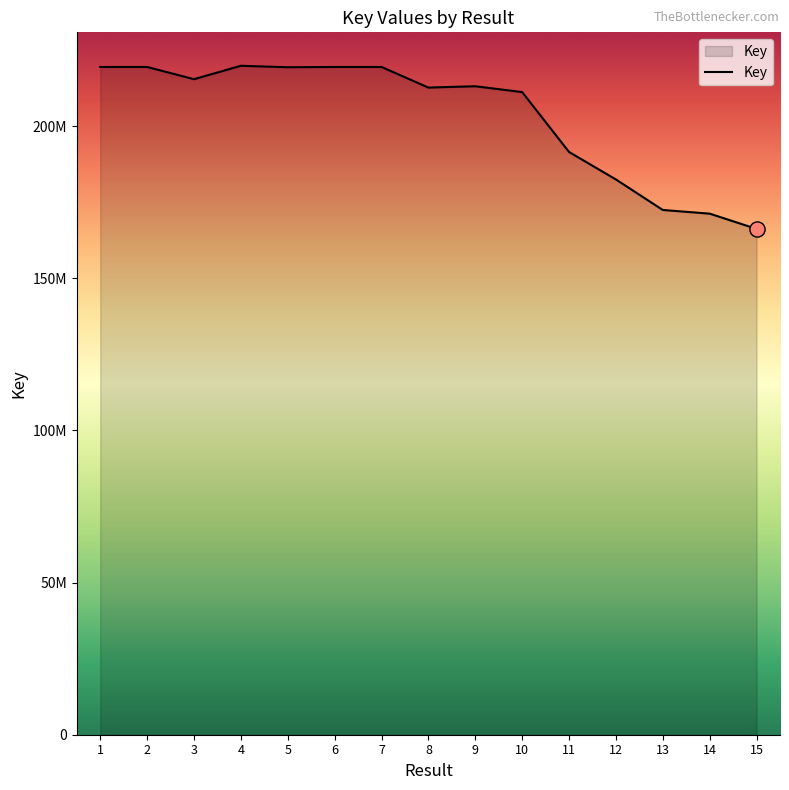

What is the change in value from 11 to 15?

-25278151